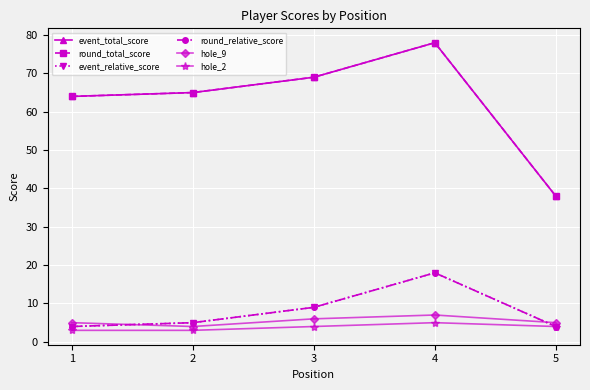

At which label does round_relative_score first exceed 5?

3